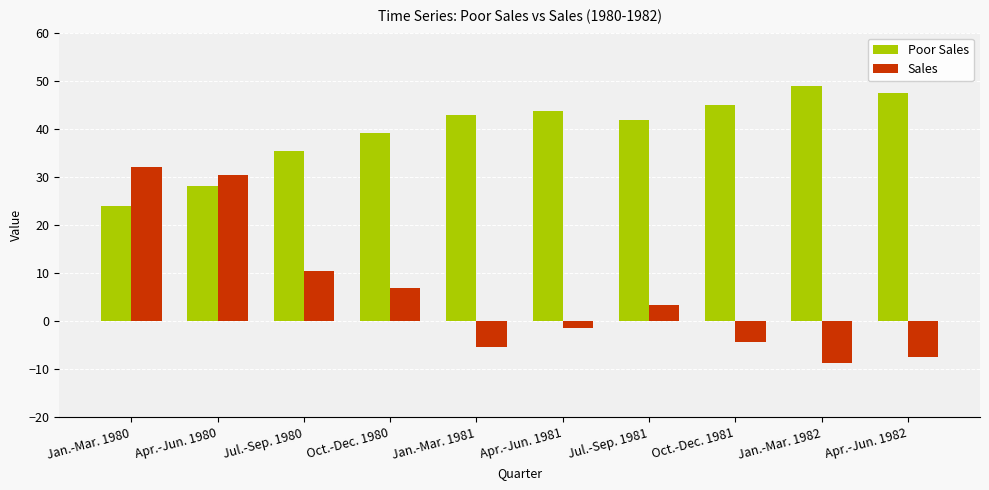

How many values in Sales are below zero?

5